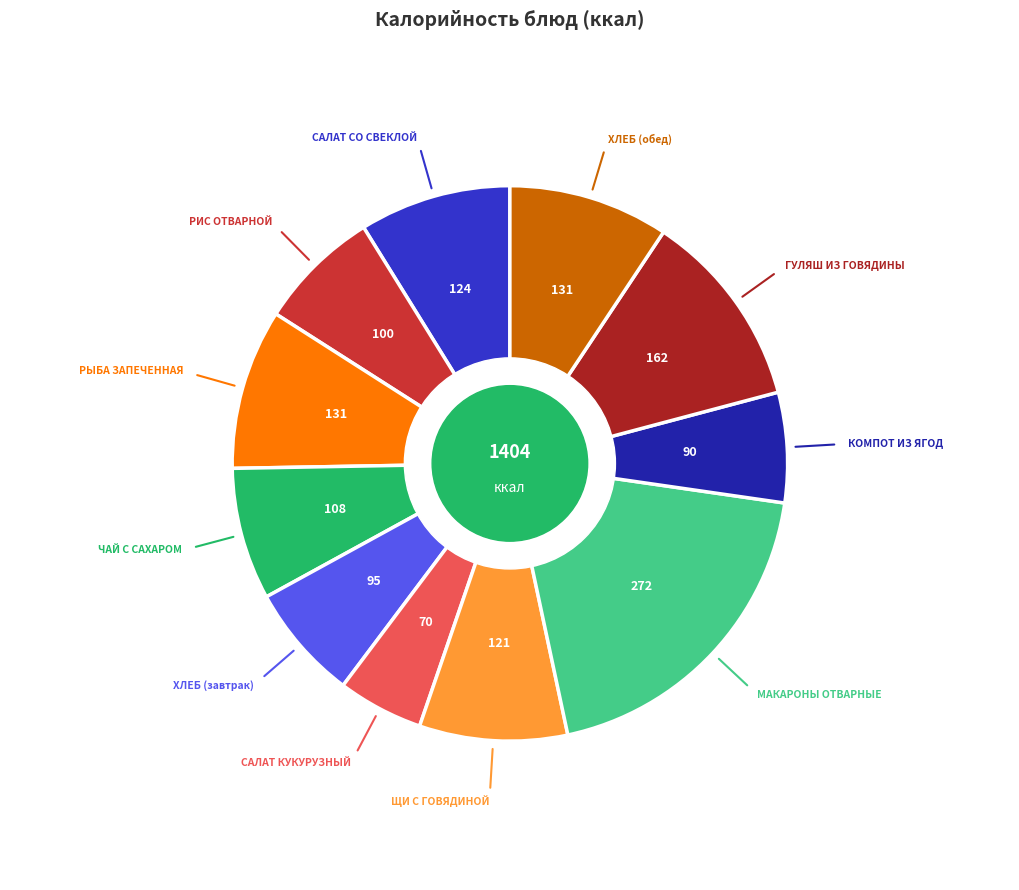

Which category has the smallest portion of the pie?

САЛАТ КУКУРУЗНЫЙ